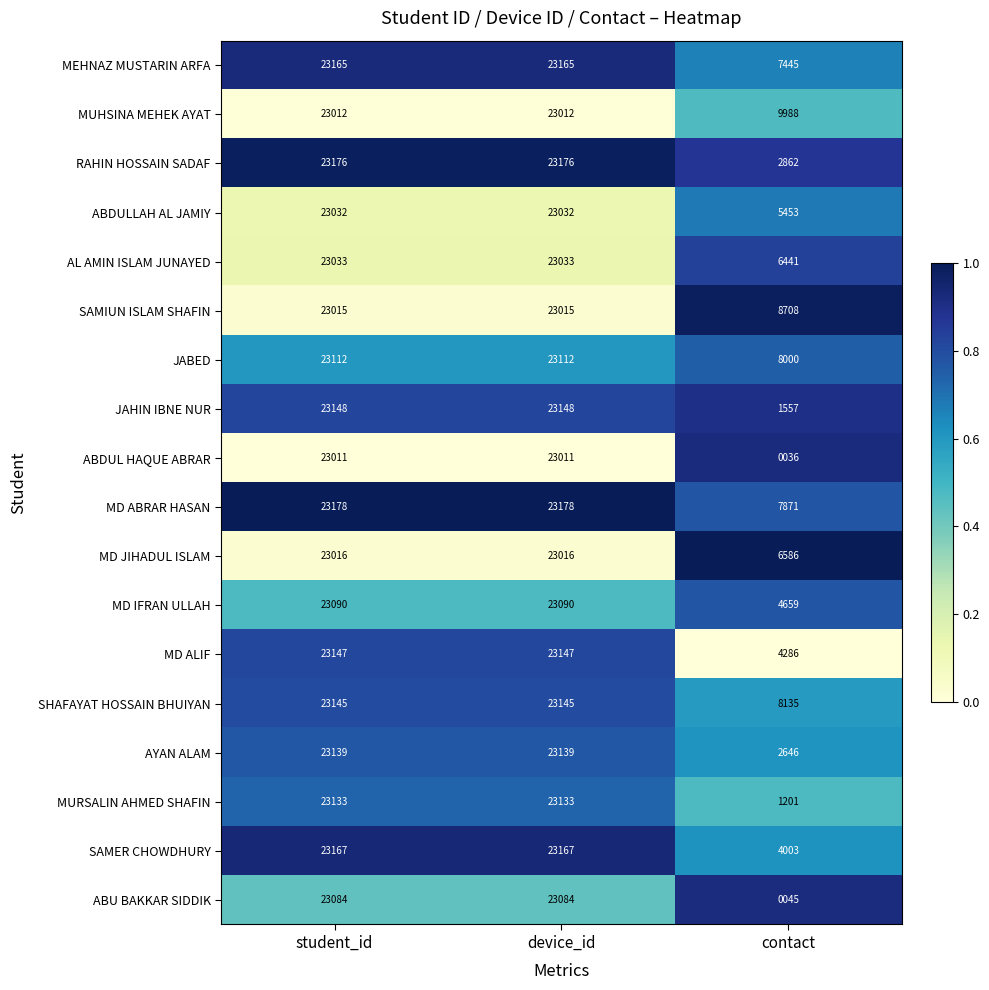

The value of ABU BAKKAR SIDDIK at contact is 11. True or false?

False